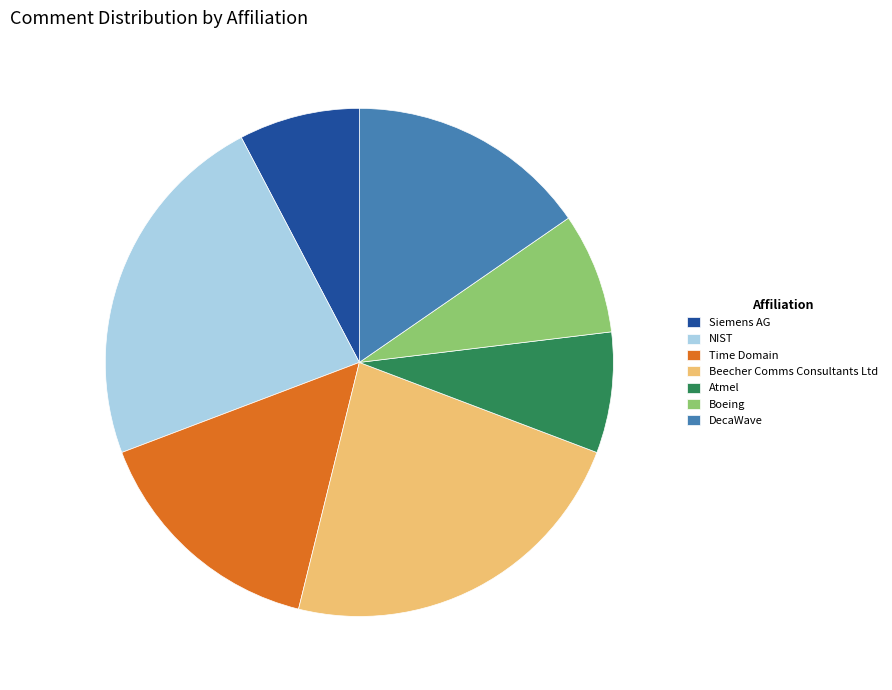

True or false: Time Domain accounts for 20% of the total.

False